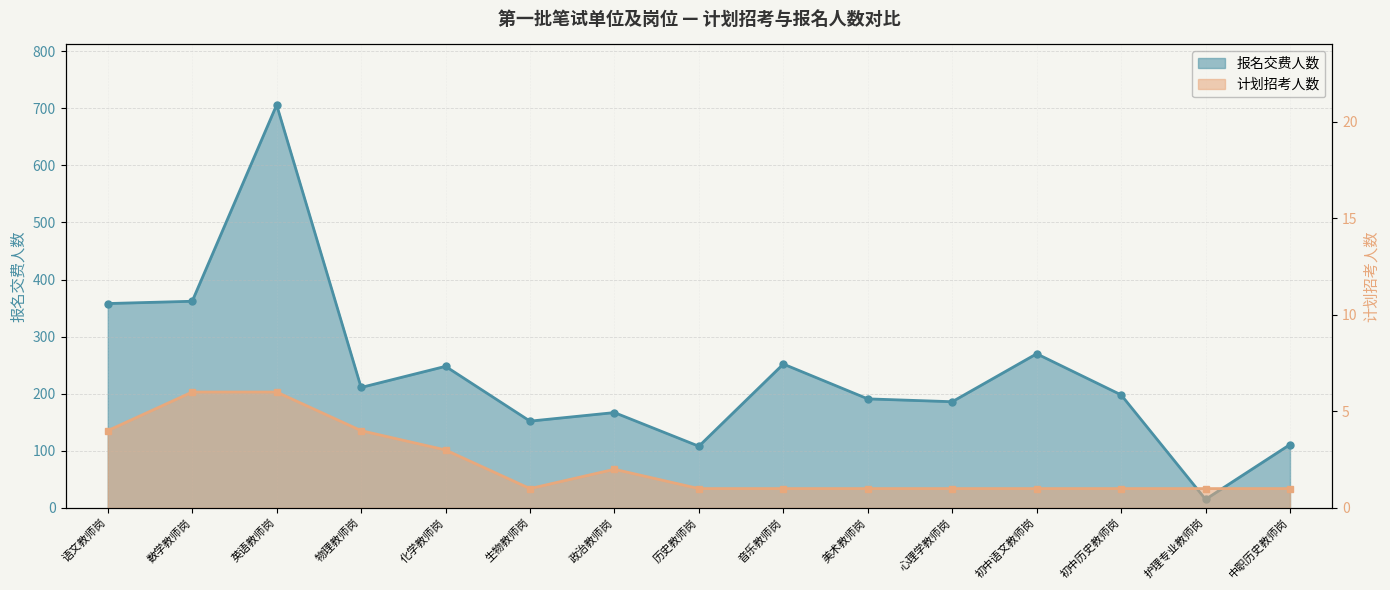

Between 语文教师岗 and 音乐教师岗, which series saw the biggest shift?

报名交费人数